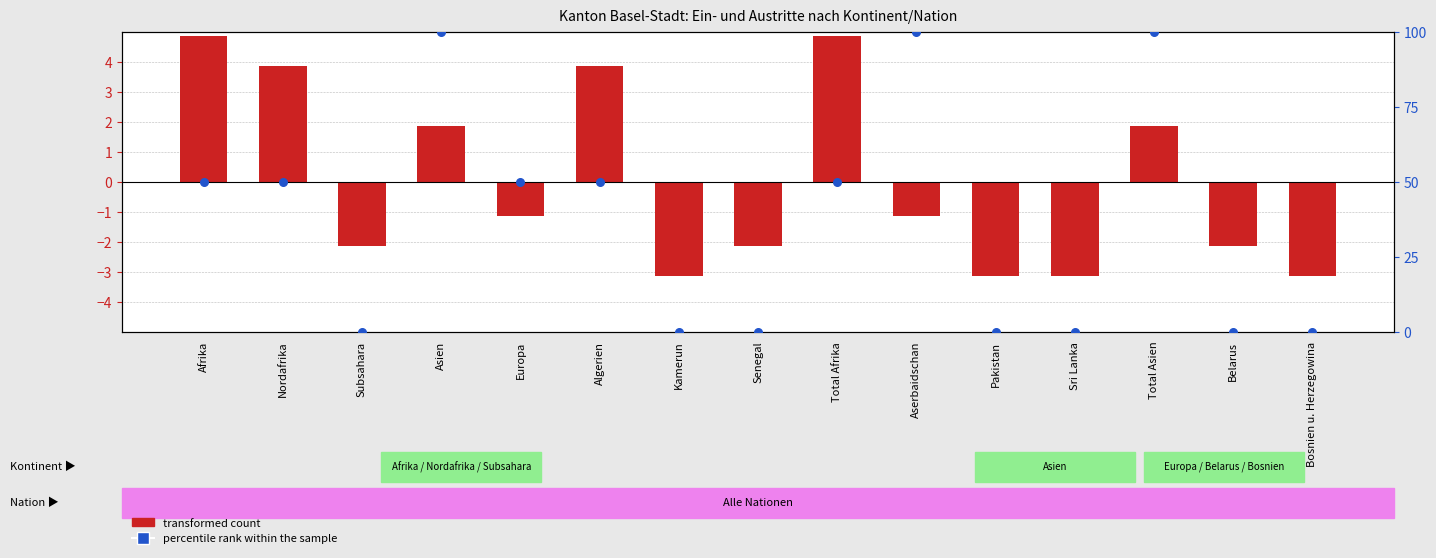

Is the value of percentile rank within the sample at Bosnien u. Herzegowina greater than the value of transformed count at Afrika?

No